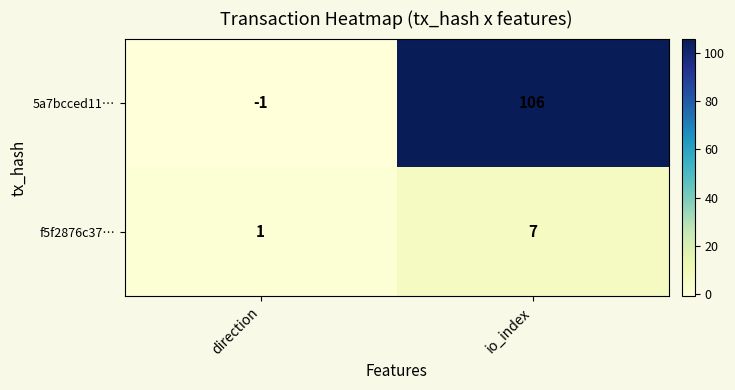

At how many categories does at least one series exceed 38?

1